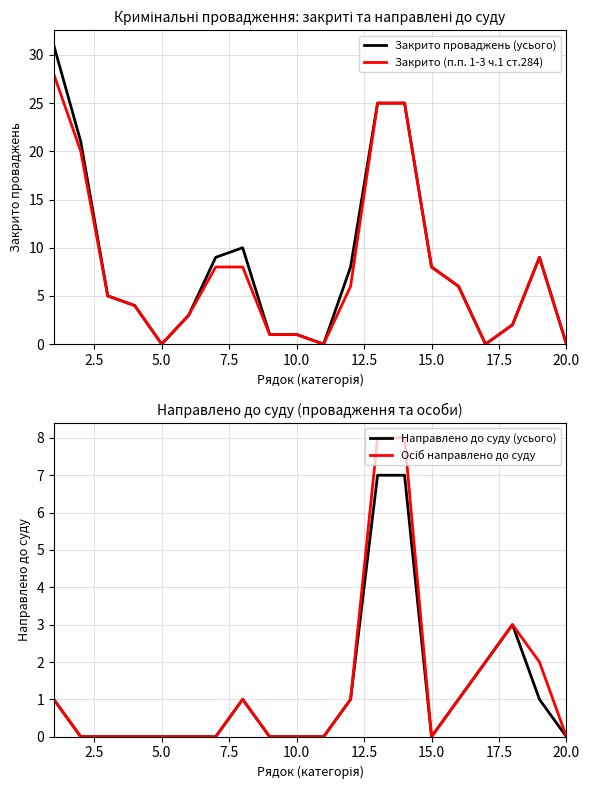

What is the difference between the maximum and second lowest values in the Закрито проваджень (усього) series?

31